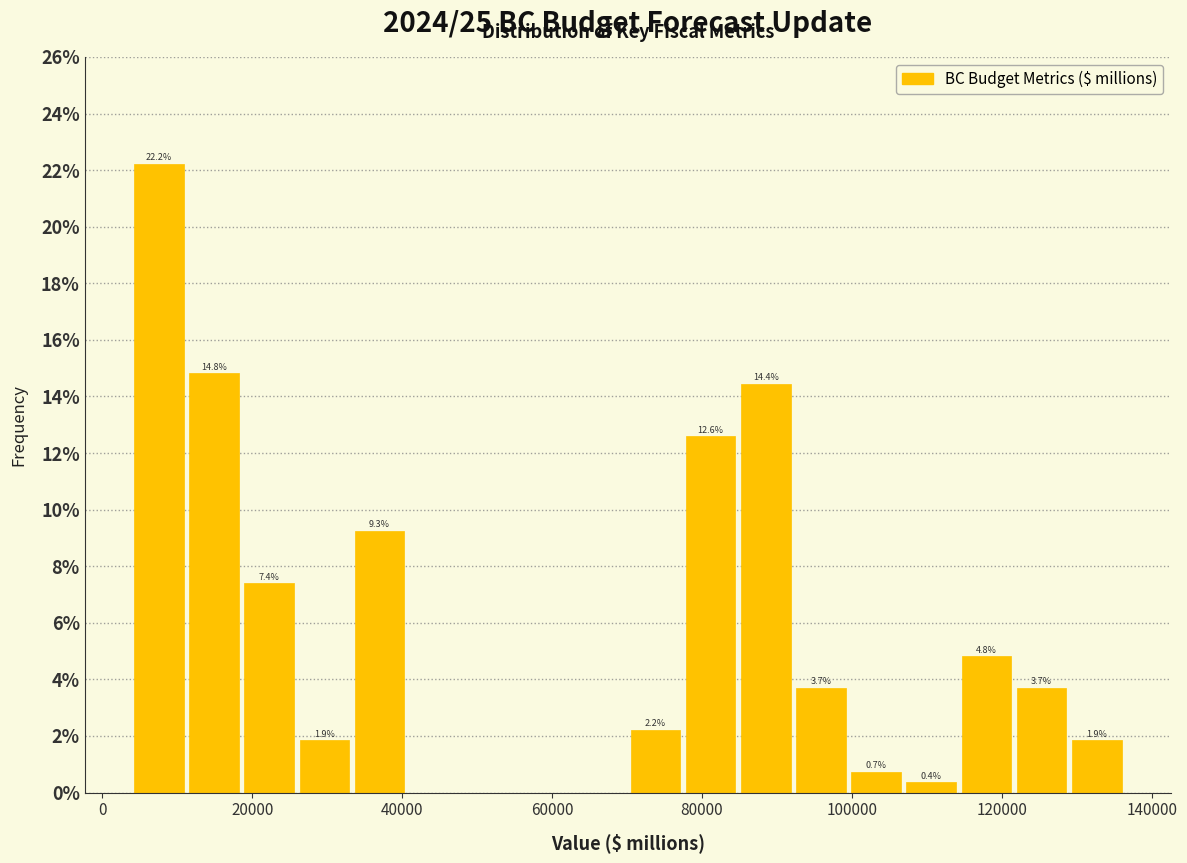

Read against the x-axis, roughly where is the centre of the tallest bar?

8000